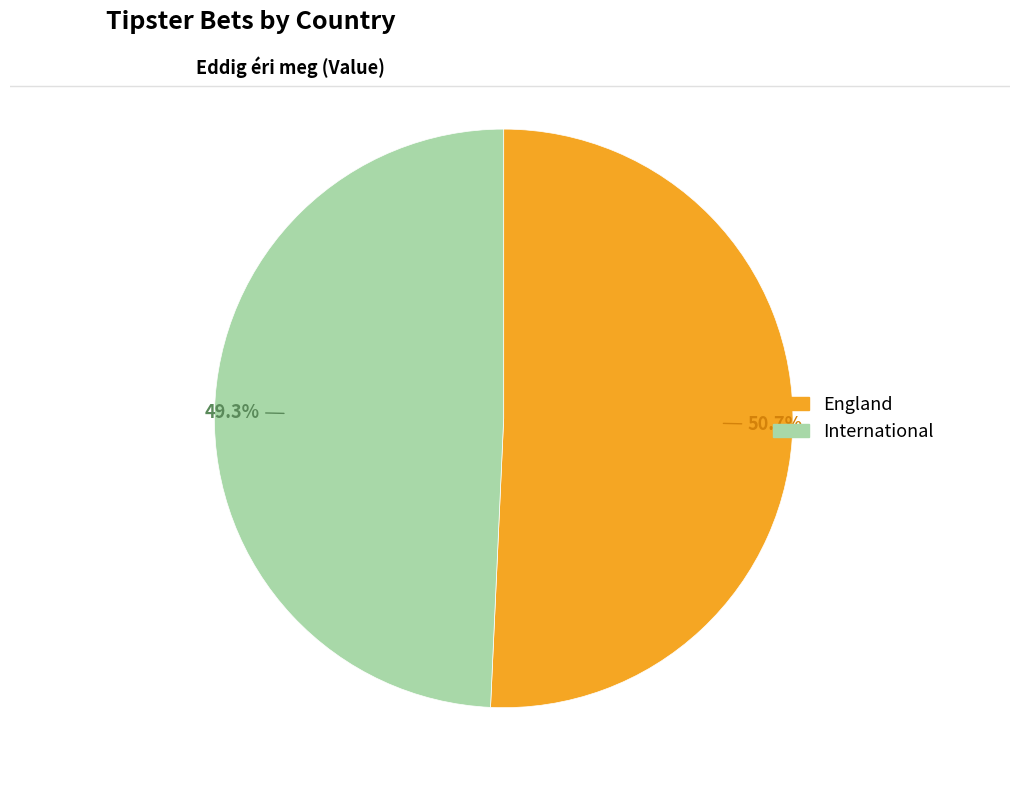

What is the smallest slice in the pie chart?

International